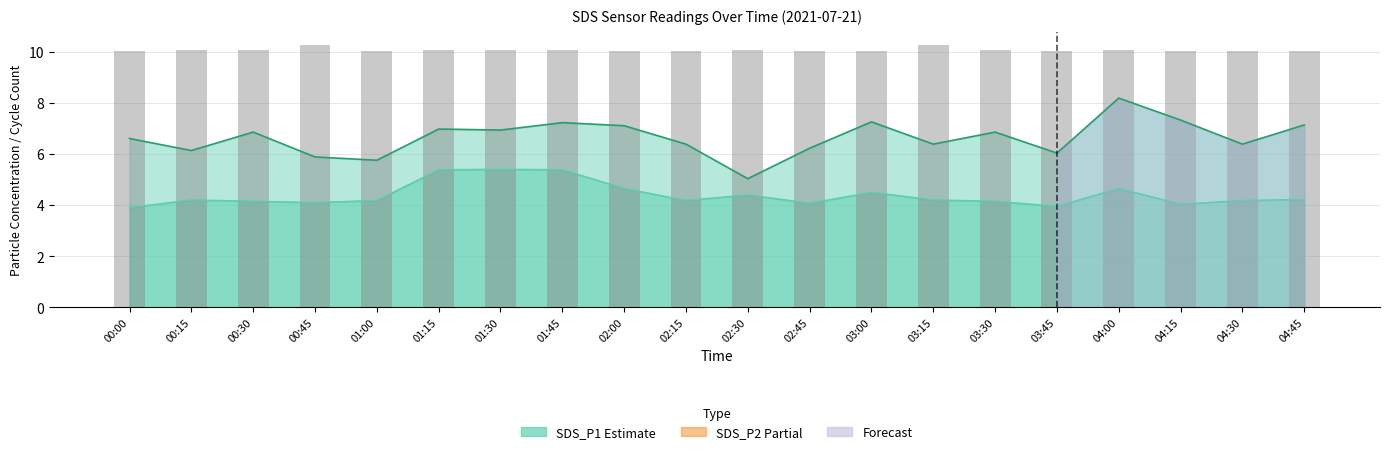

Which series has the largest range (max minus min)?

SDS_P1 line